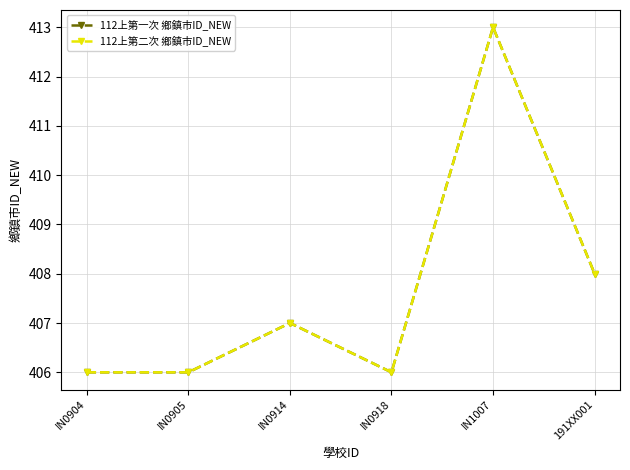

Which category has the highest value in the 112上第二次 鄉鎮市ID_NEW series?

IN1007